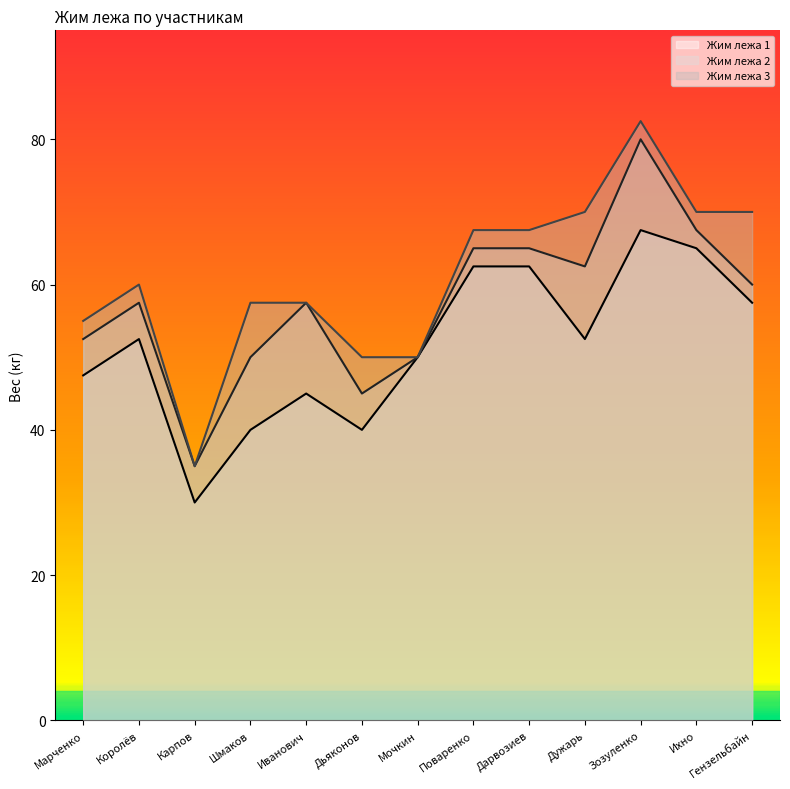

What is the sum of the Жим лежа 1 values at Ихно and Зозуленко?

132.5